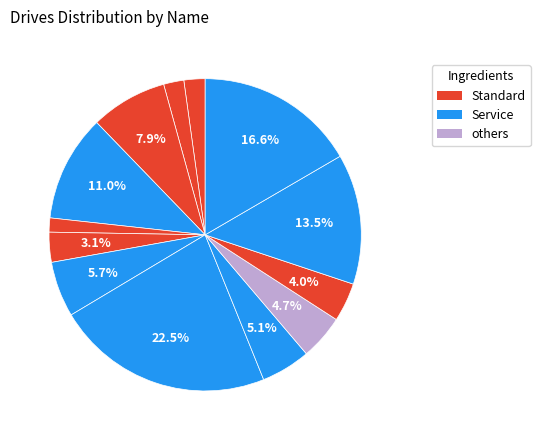

How many segments does this pie chart have?

13